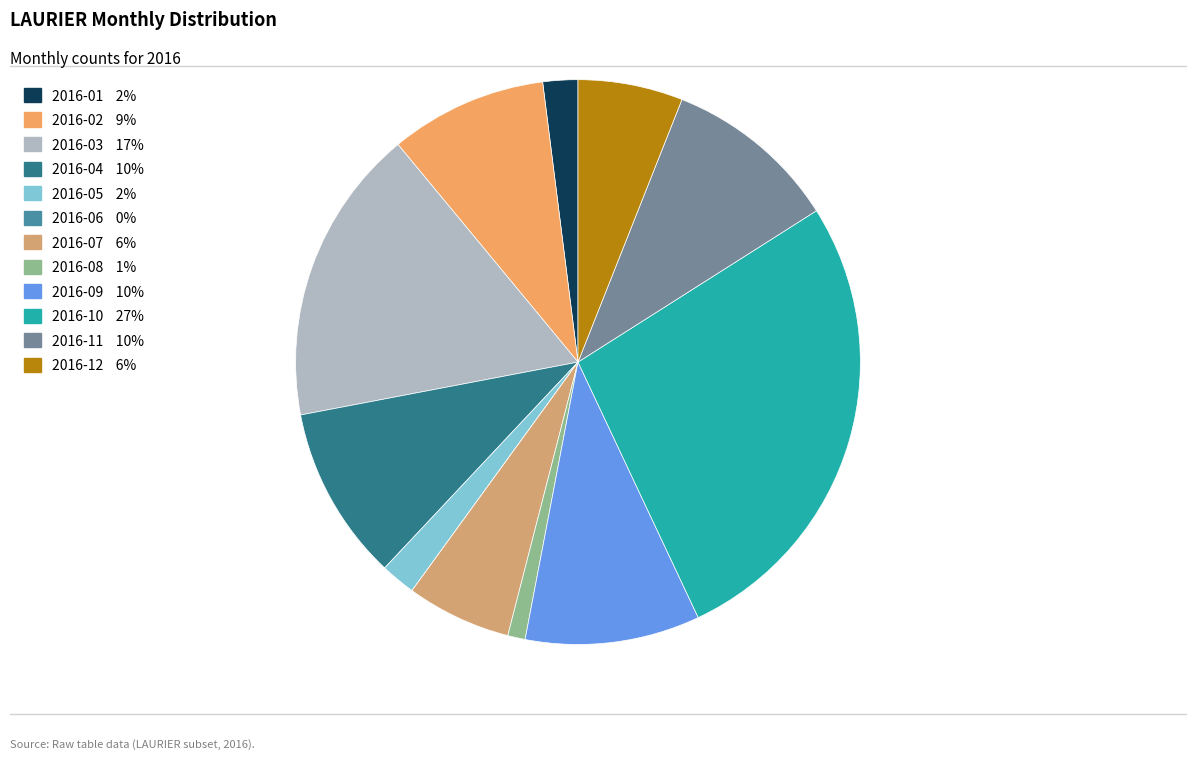

Count the number of slices in the pie.

12